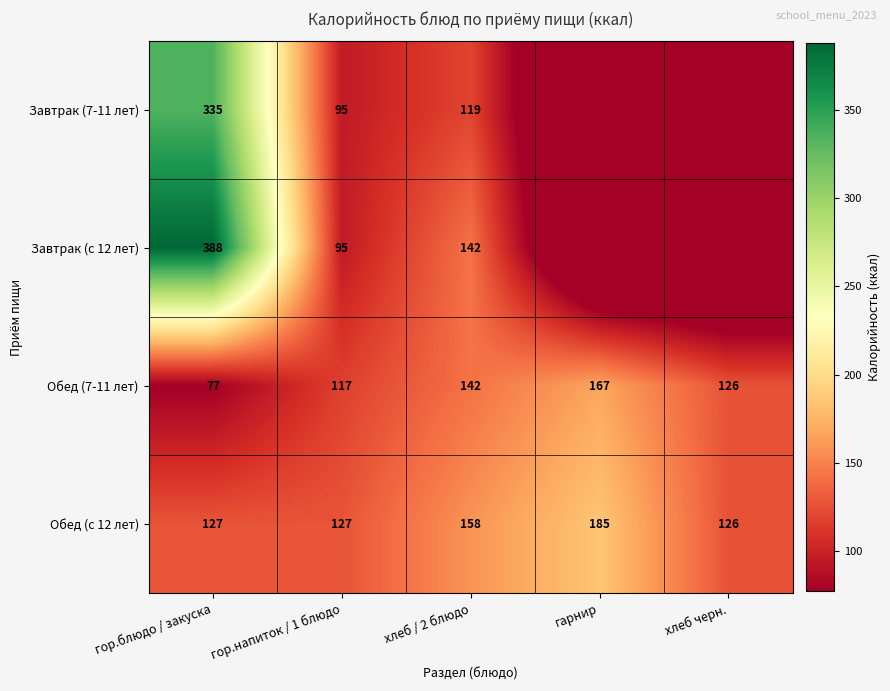

How many distinct data groups are displayed?

4